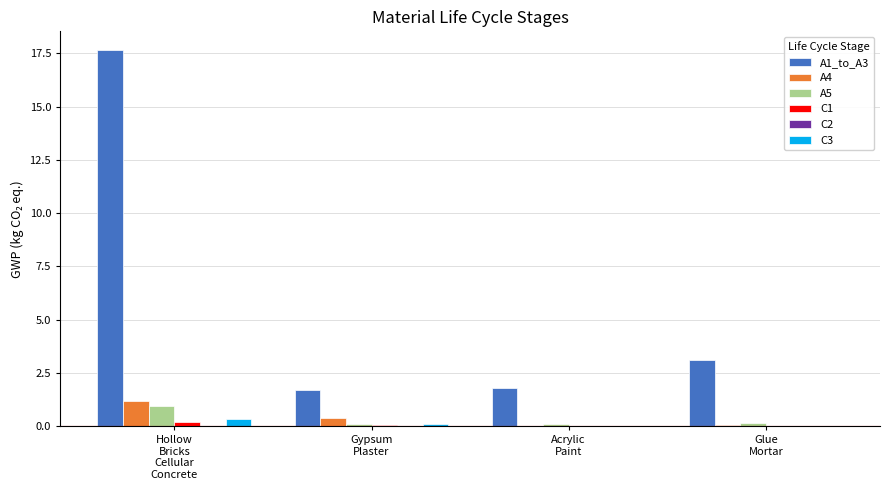

What is the sum of all A4 values?

1.7